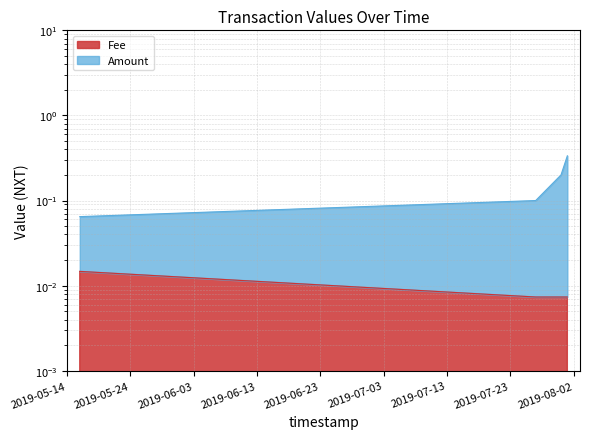

True or false: Fee has a value of 0.0 at 2019-08-01.

False